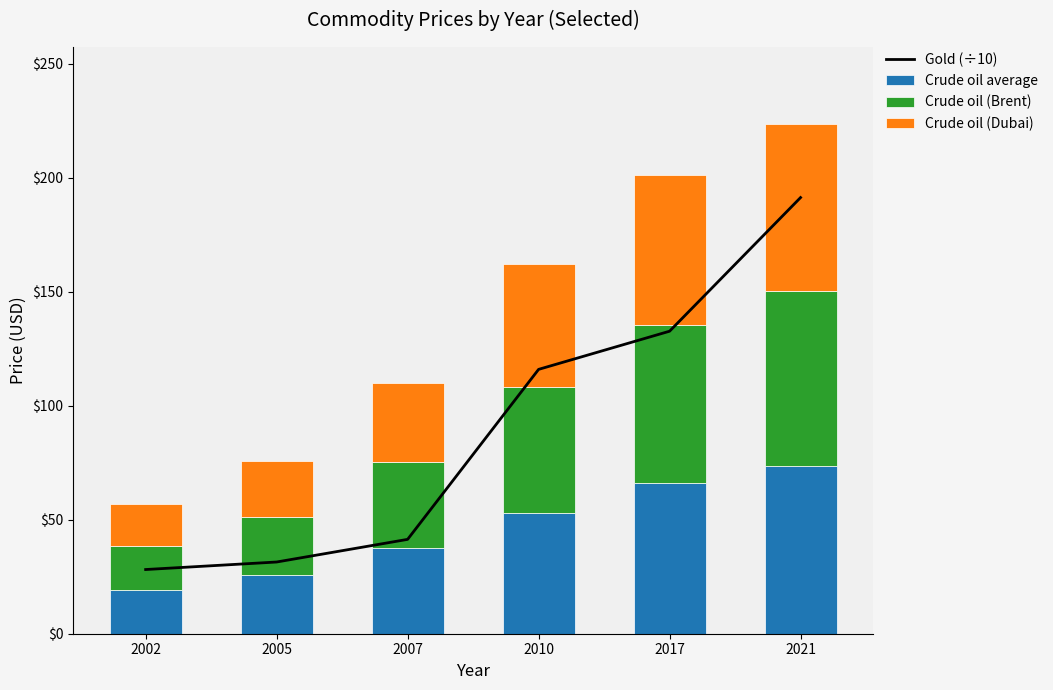

True or false: Crude oil (Dubai) has a value of 73.7 at 2021.

True